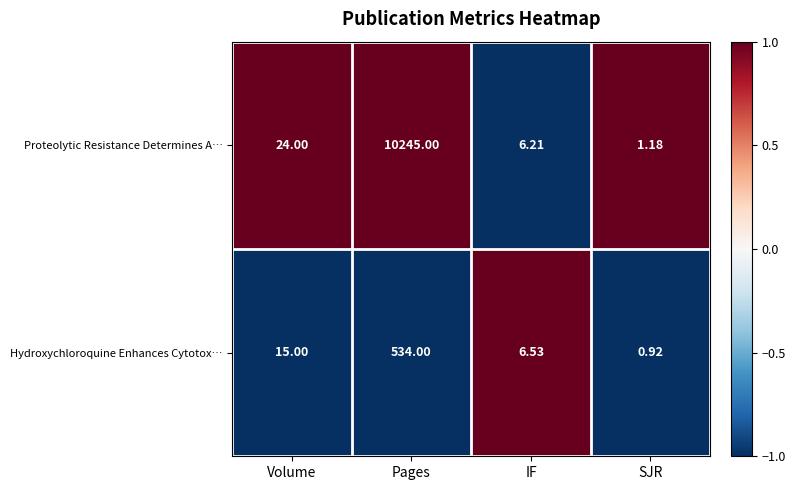

At which category does the chart reach its peak across all series?

Pages